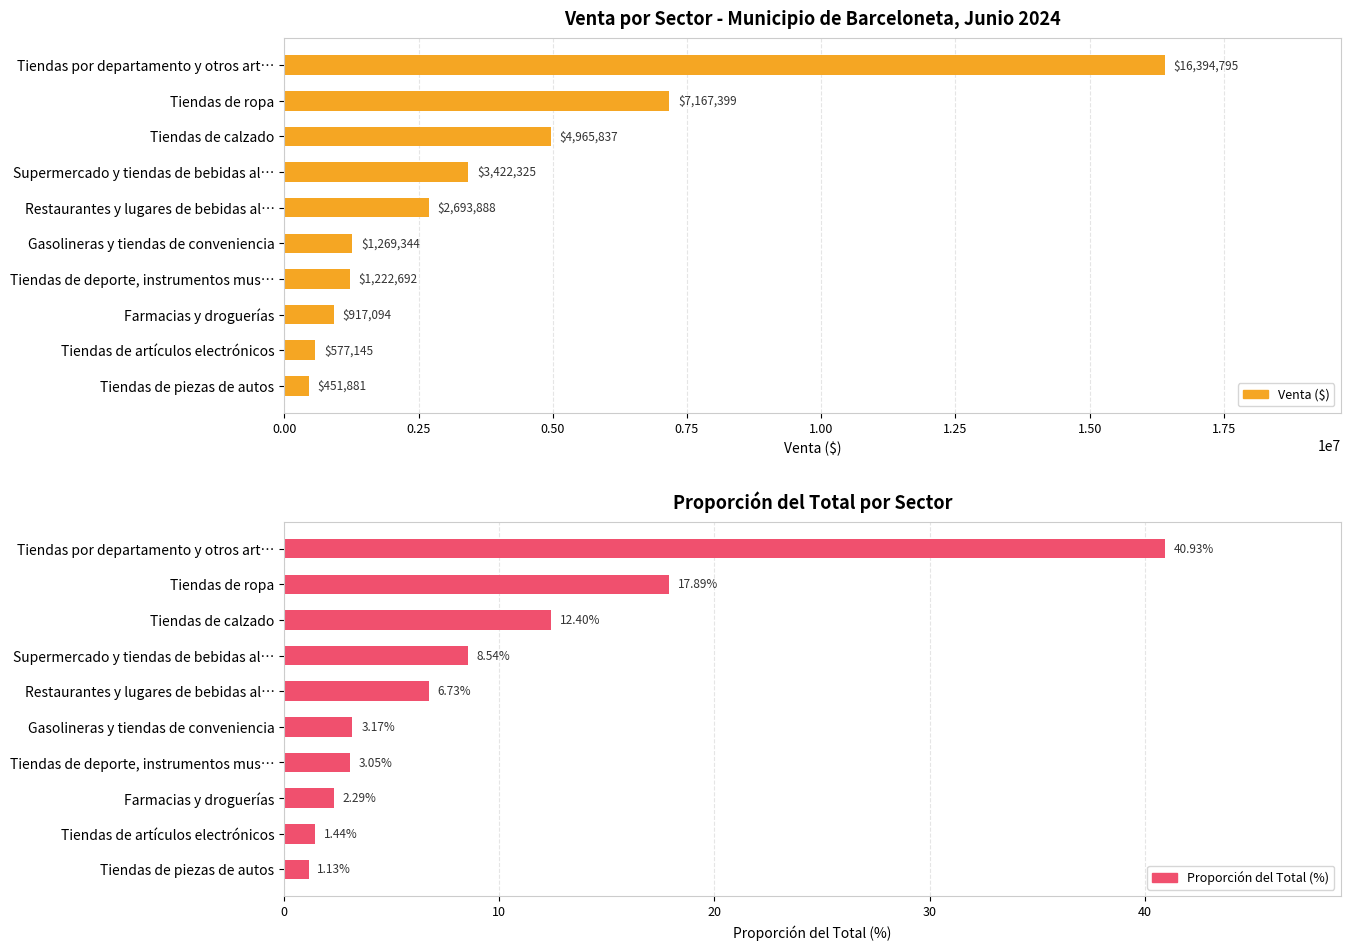

Between Tiendas de calzado and Gasolineras y tiendas de conveniencia, which is larger?

Tiendas de calzado